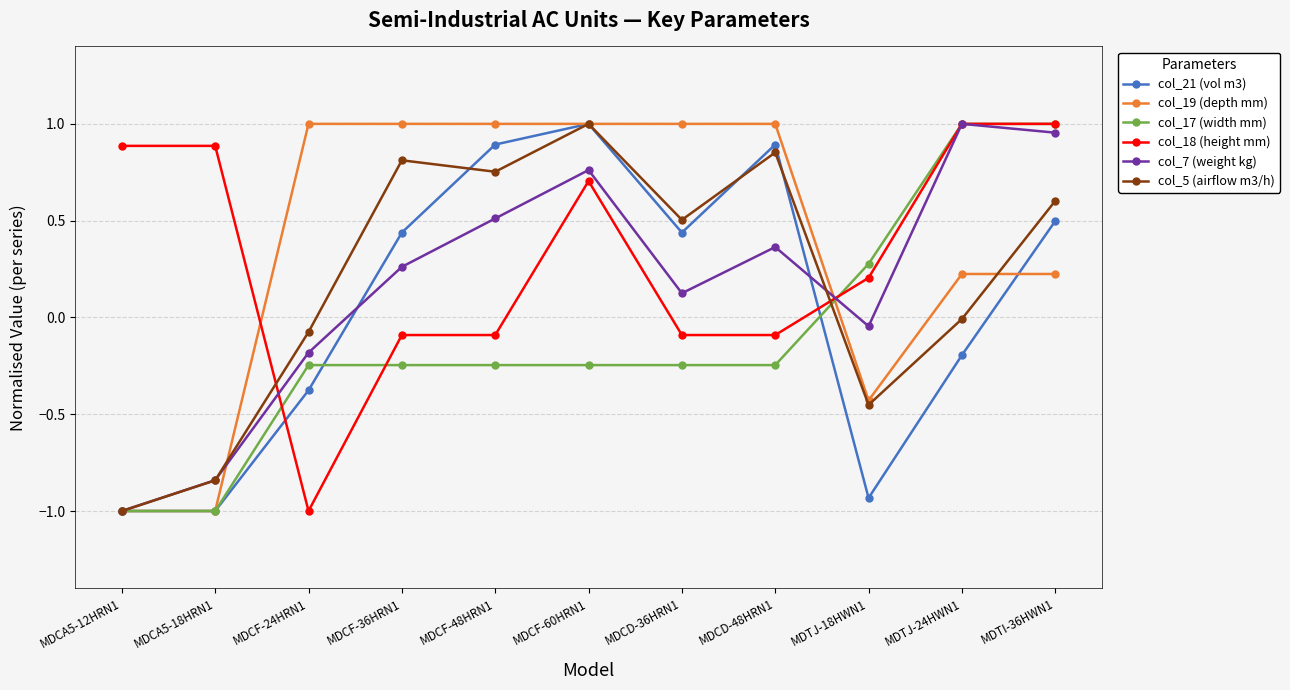

True or false: col_21 (vol m3) and col_5 (airflow m3/h) intersect in this chart.

True